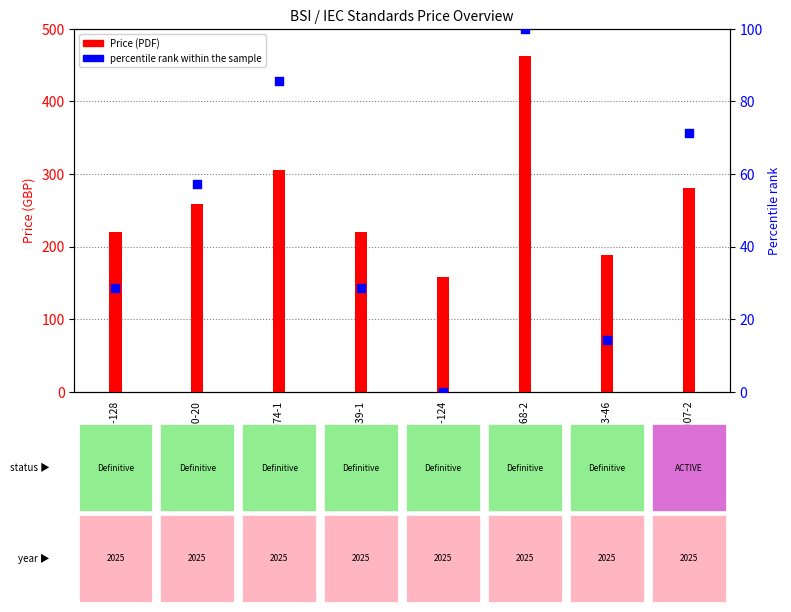

What are all the series names shown in the legend?

Price (PDF), percentile rank within the sample